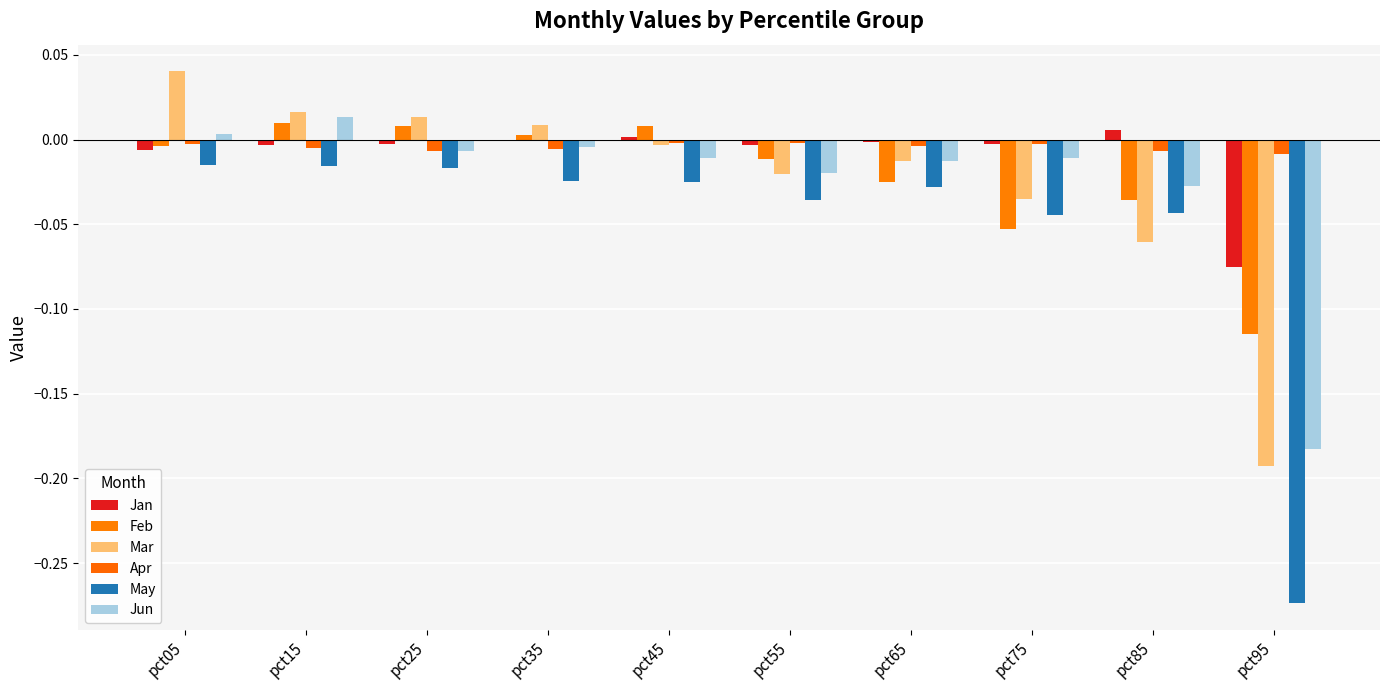

Are the bars grouped side by side (vs. stacked)?

Yes